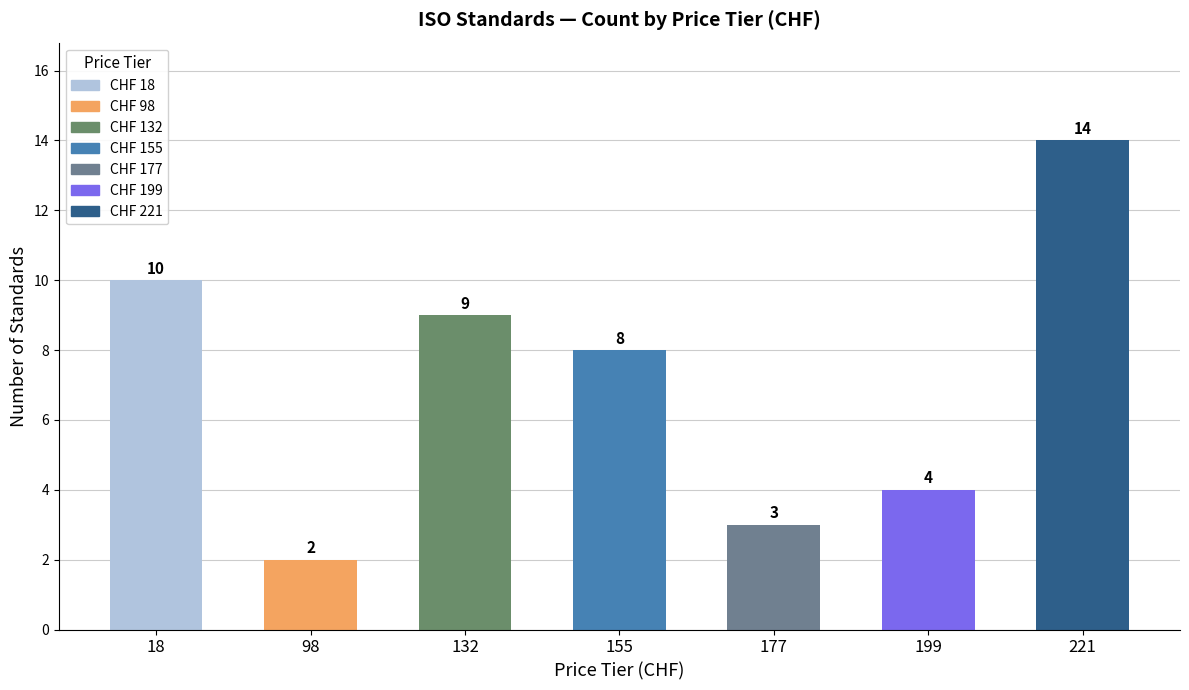

Approximately how many times larger is the value at 98 compared to 221?

0.1